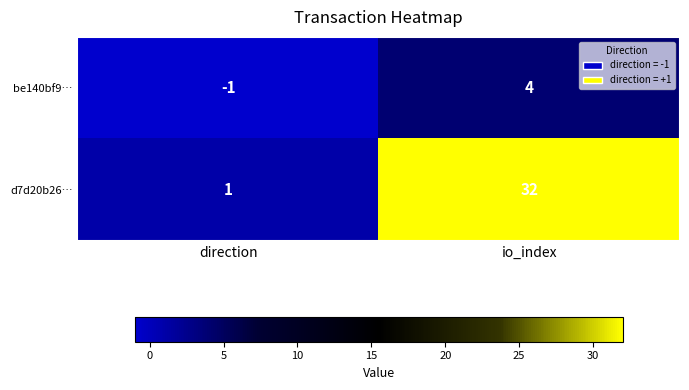

What is the sum of the be140bf9… values at direction and io_index?

3